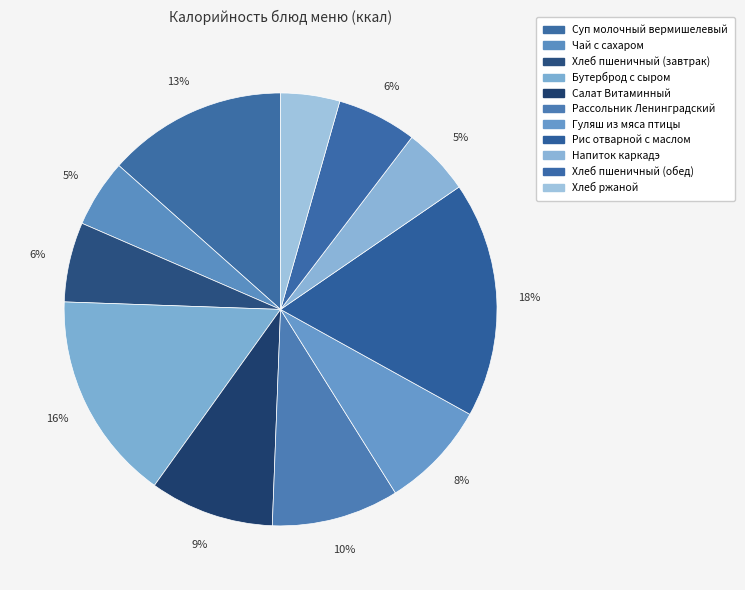

Count the number of slices in the pie.

11